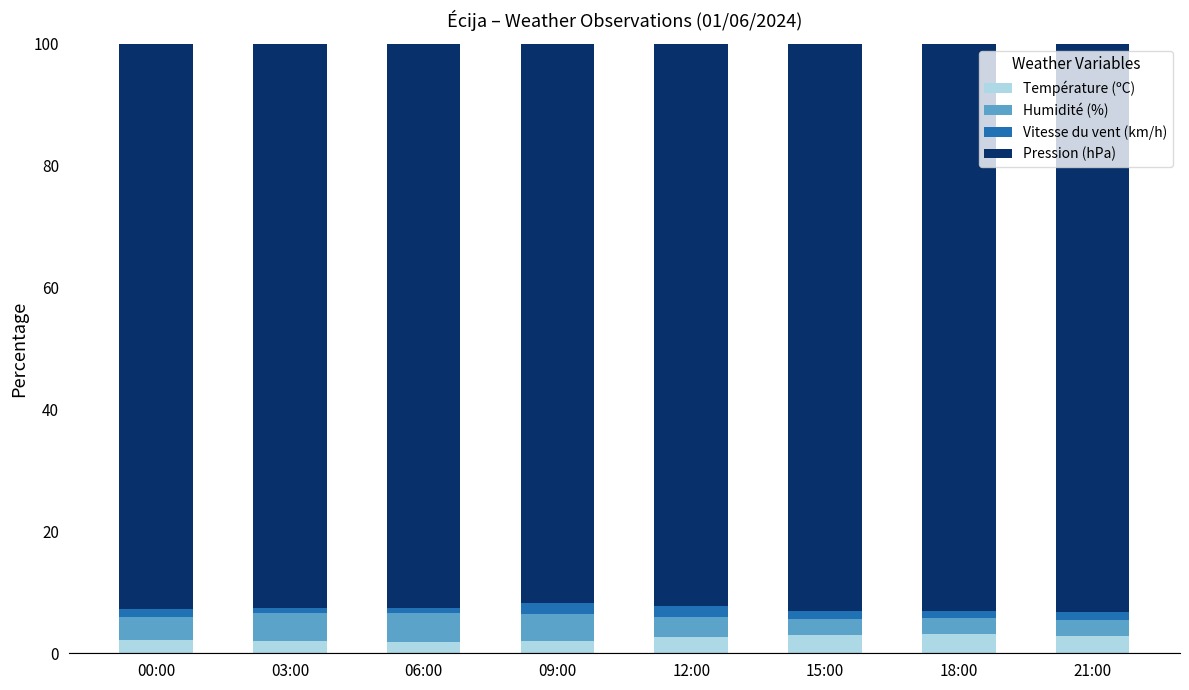

How many series are shown in this chart?

4